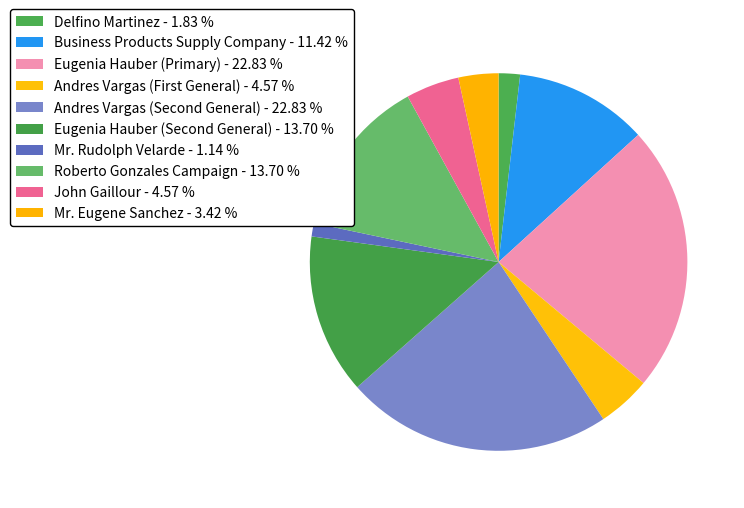

Is Business Products Supply Company the majority of the pie?

No